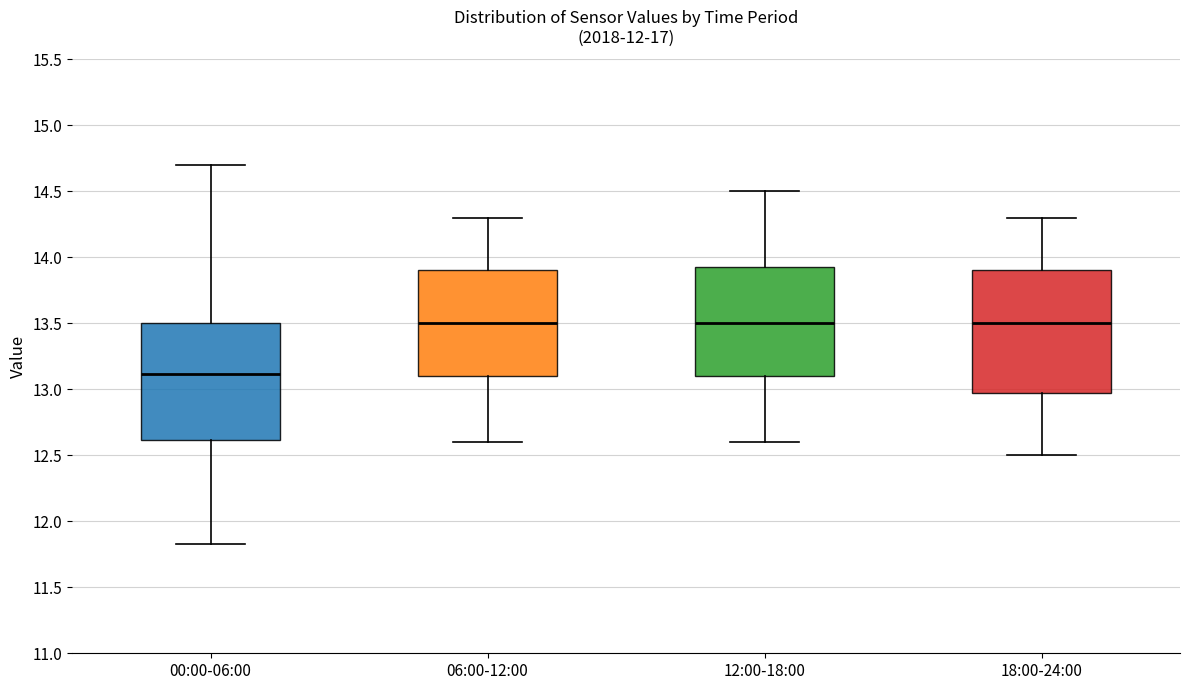

Where does the lower whisker of the box for 12:00-18:00 end on the y-axis? The values are not printed on the chart, so give them approximately, as read against the axis.

12.60